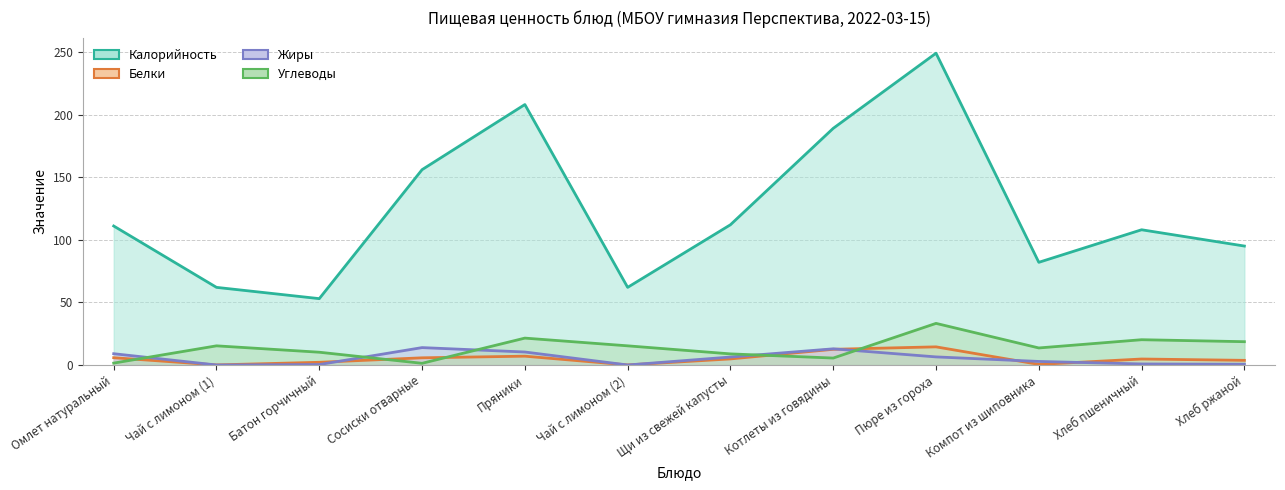

At which label is Жиры closest to 6?

Щи из свежей капусты